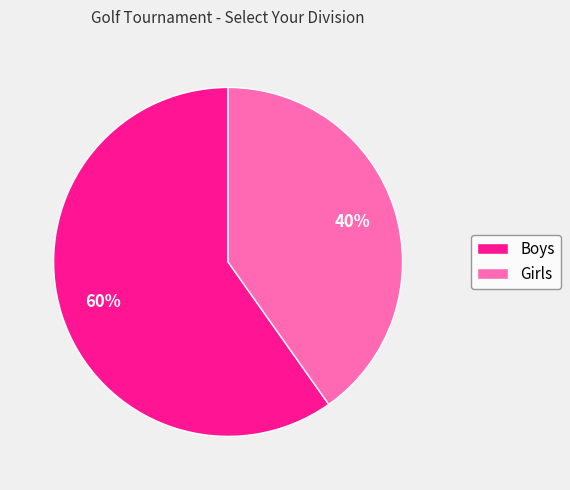

Is it true that Girls is 47% of the pie?

False